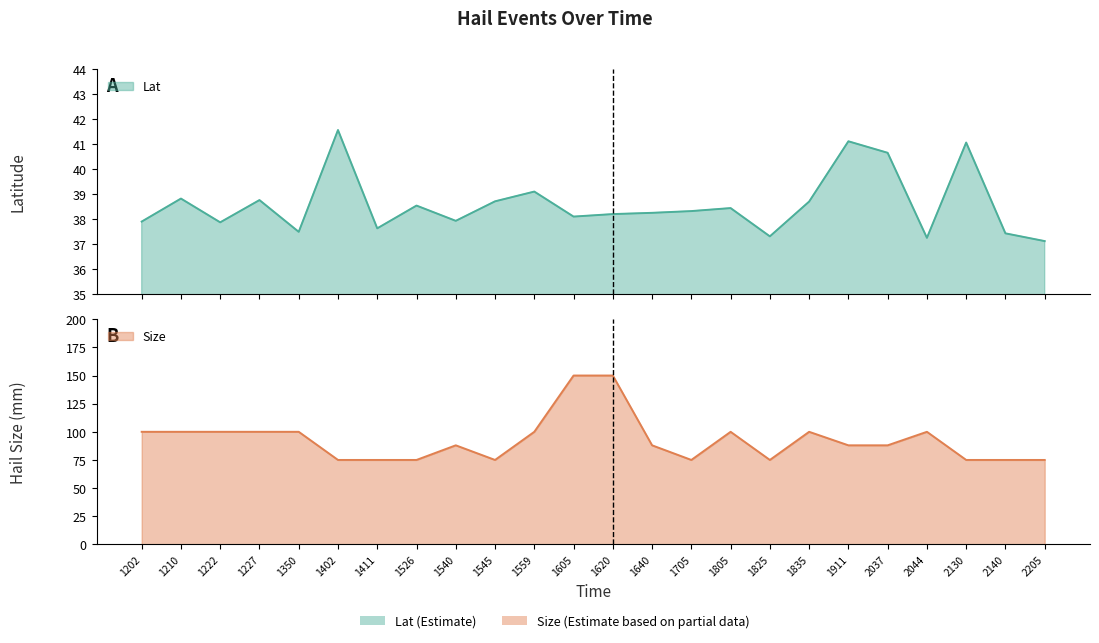

True or false: Lat and Size intersect in this chart.

False